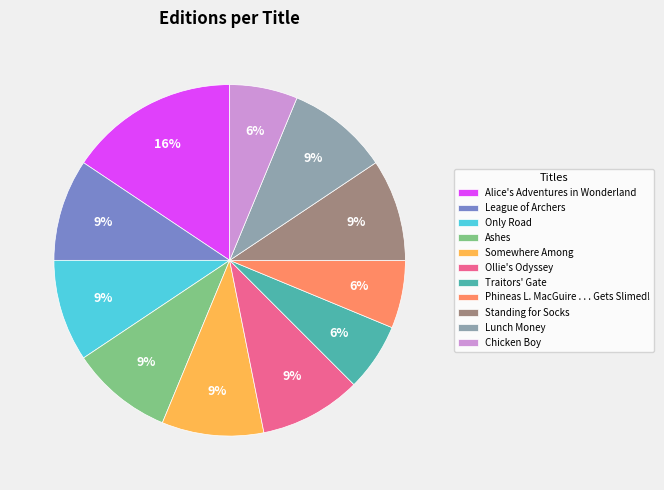

Does League of Archers account for over 50% of the chart?

No